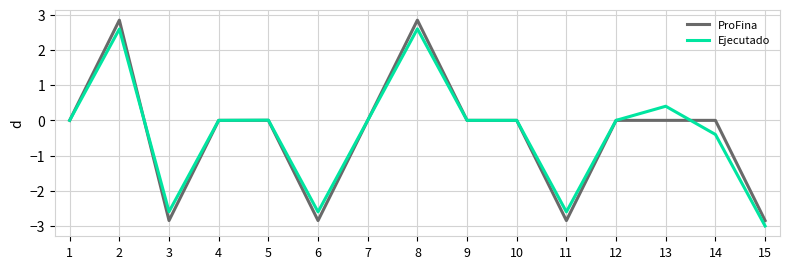

Between 3 and 15, which series saw the biggest shift?

Ejecutado